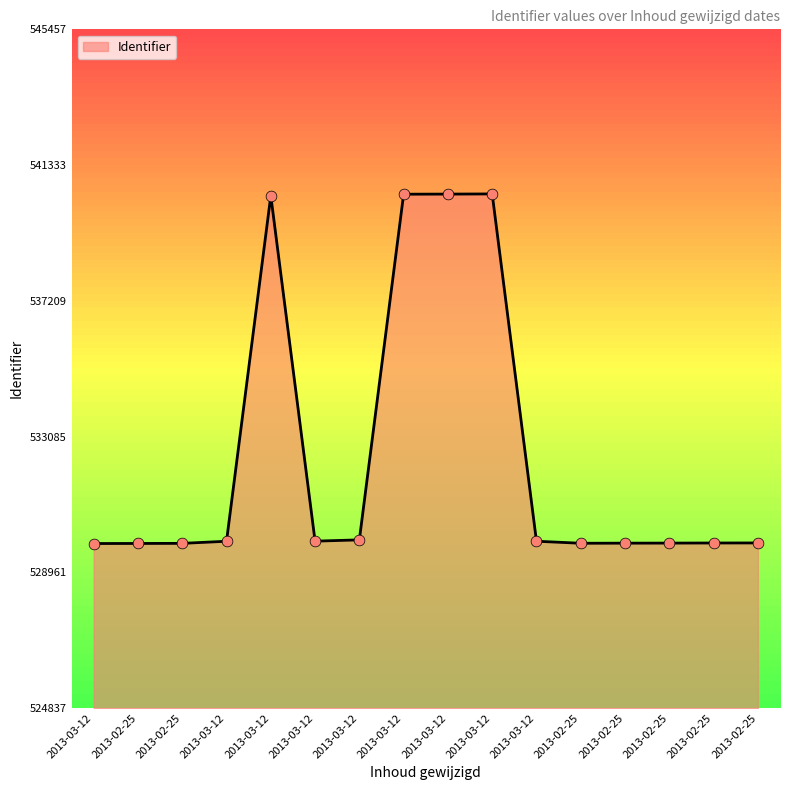

What is the ratio of the value at 2013-02-25 to the value at 2013-03-12?

1.0